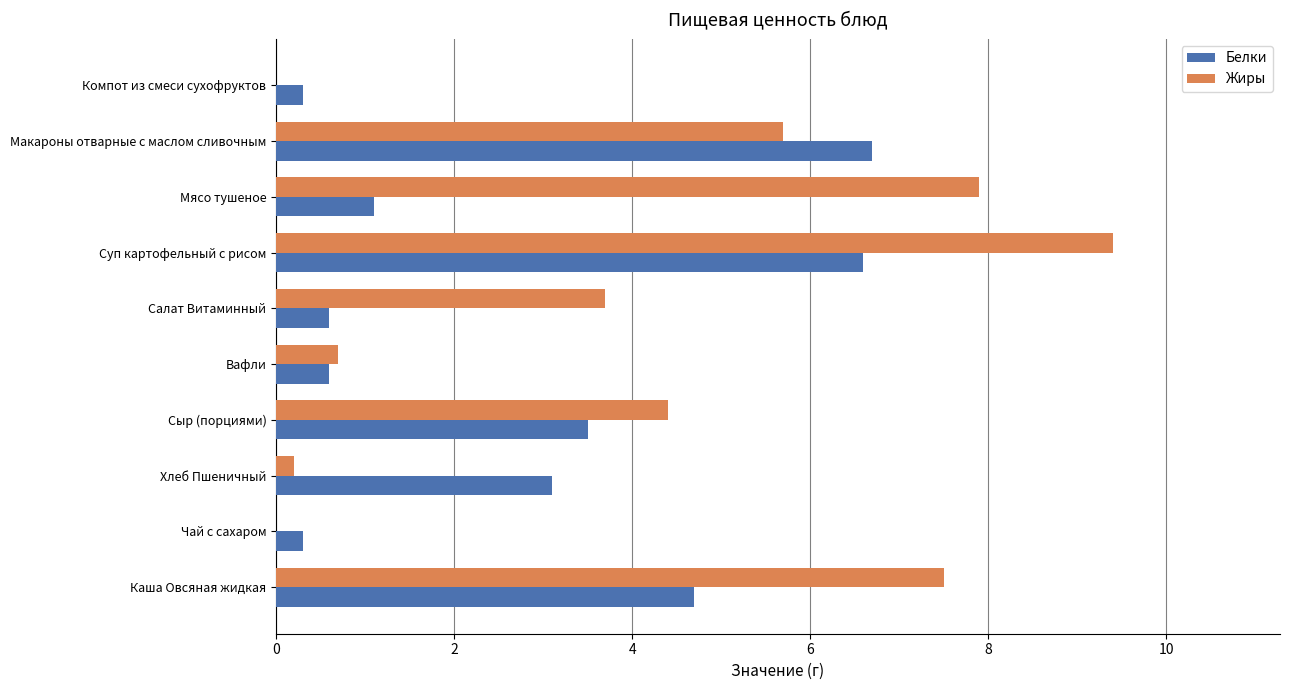

What is the sum of the Белки values at Суп картофельный с рисом and Мясо тушеное?

7.7